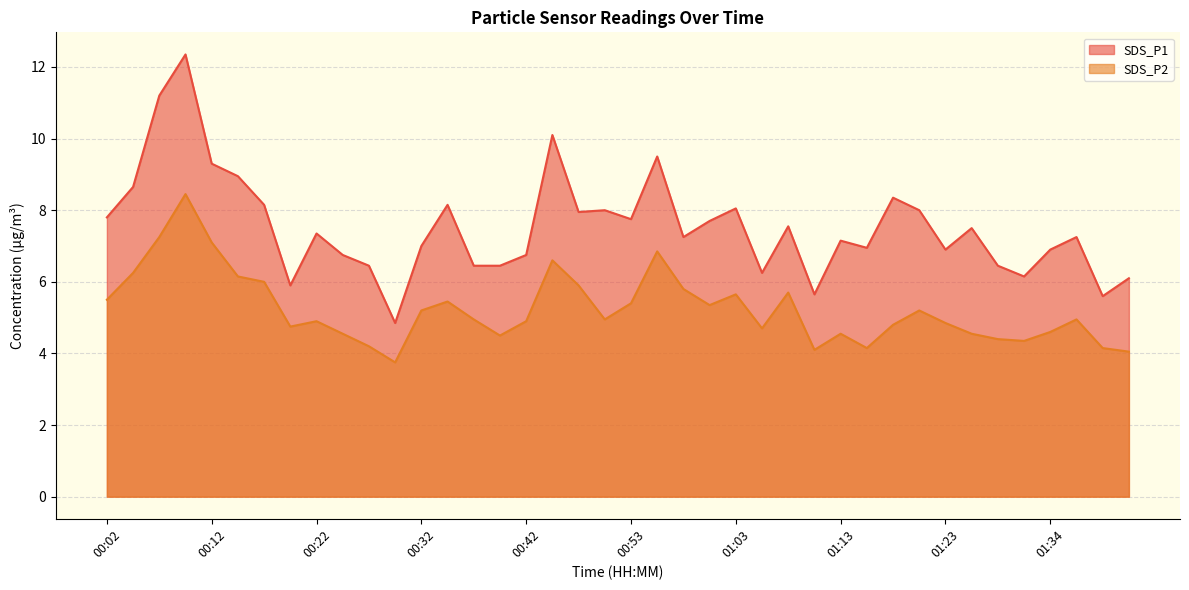

What is the smallest value displayed?

3.8